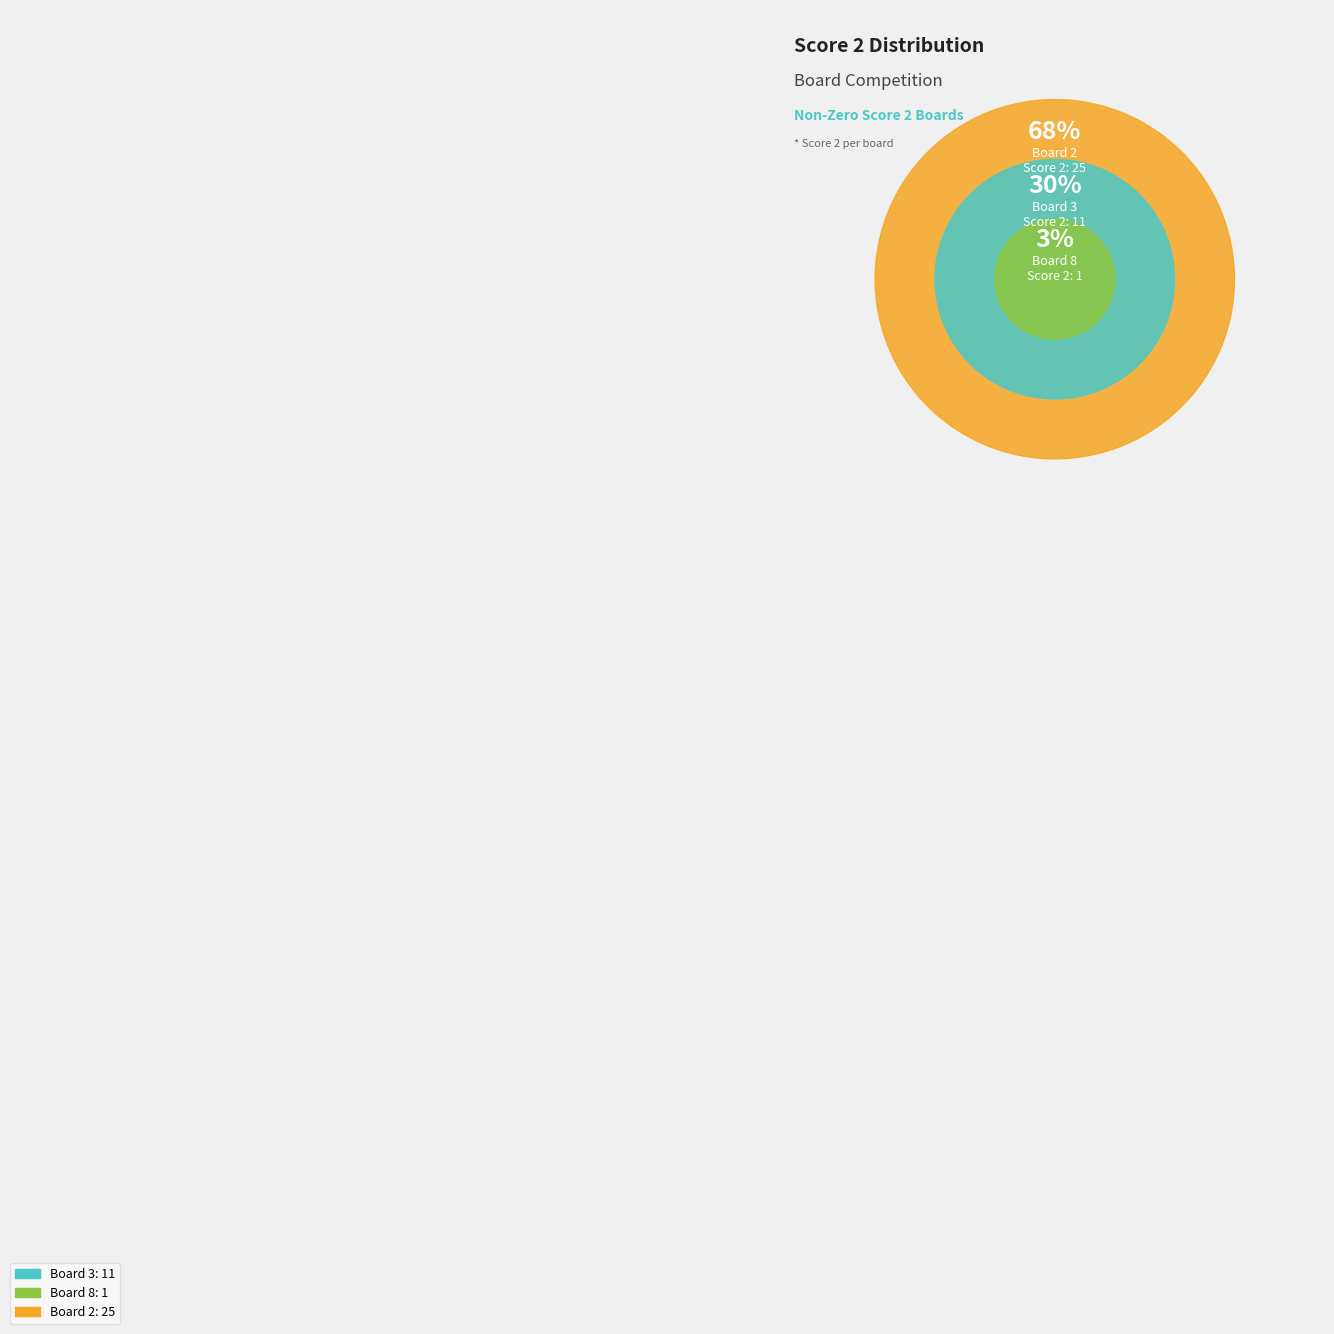

The Board 2 slice represents 68% of the pie. True or false?

True